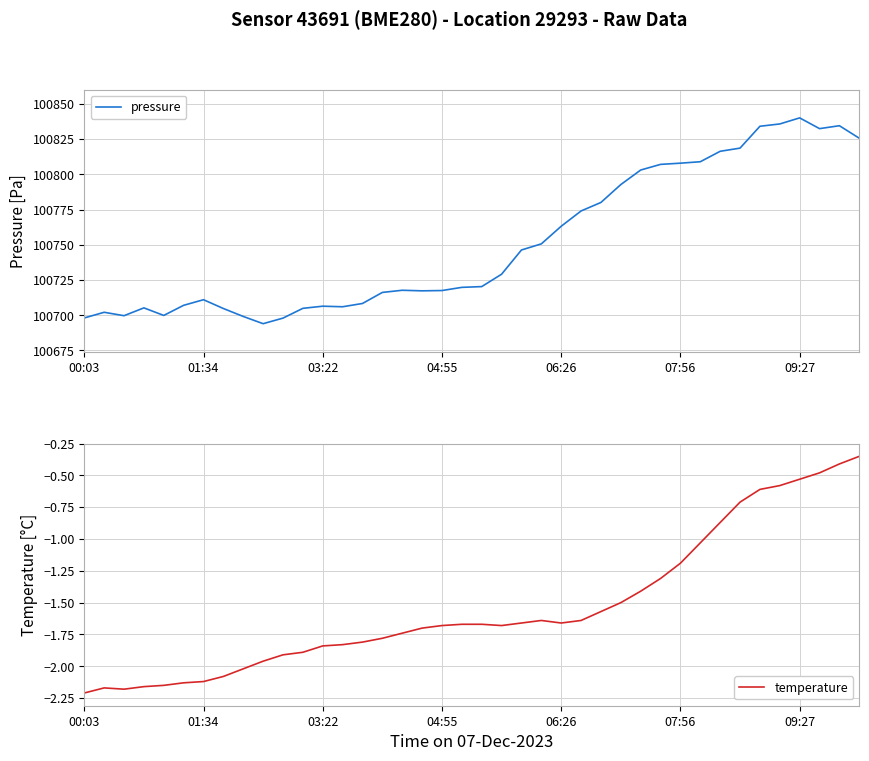

How many values in the temperature series are below -1?

32